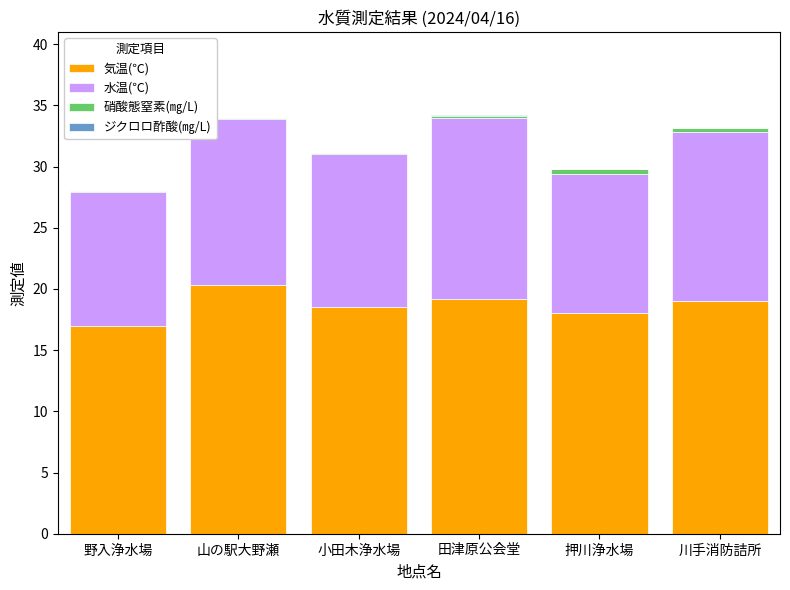

The 気温(℃) series shows 4.9 at 田津原公会堂. True or false?

False